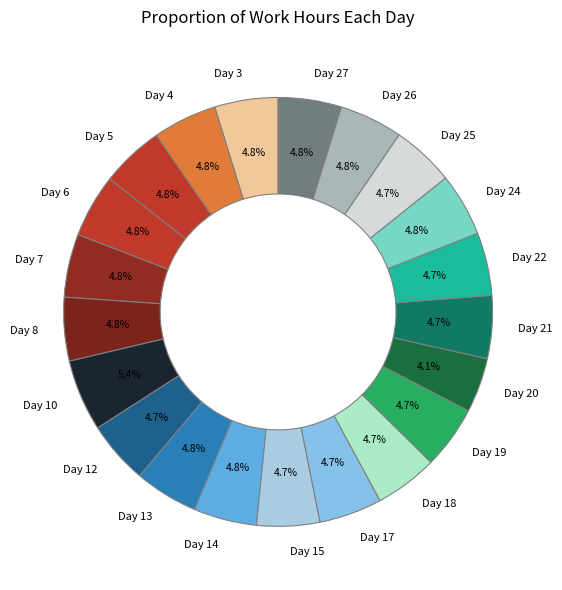

Is there any slice that represents more than half of the pie?

No